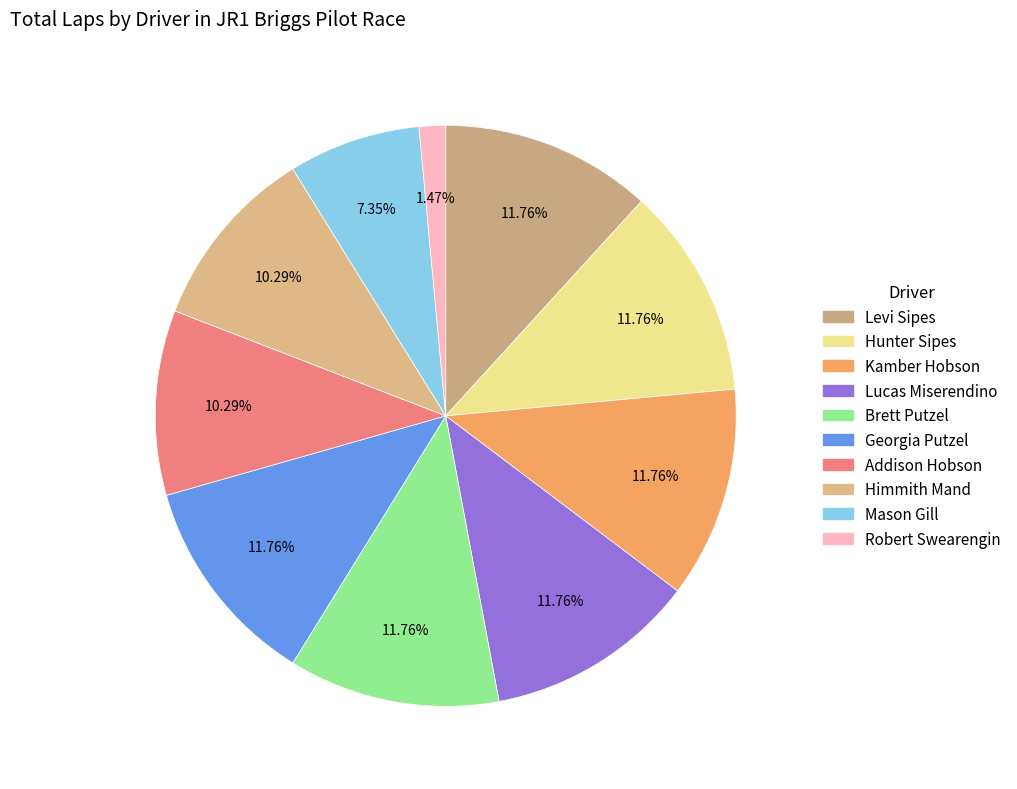

What is the smallest slice in the pie chart?

Robert Swearengin